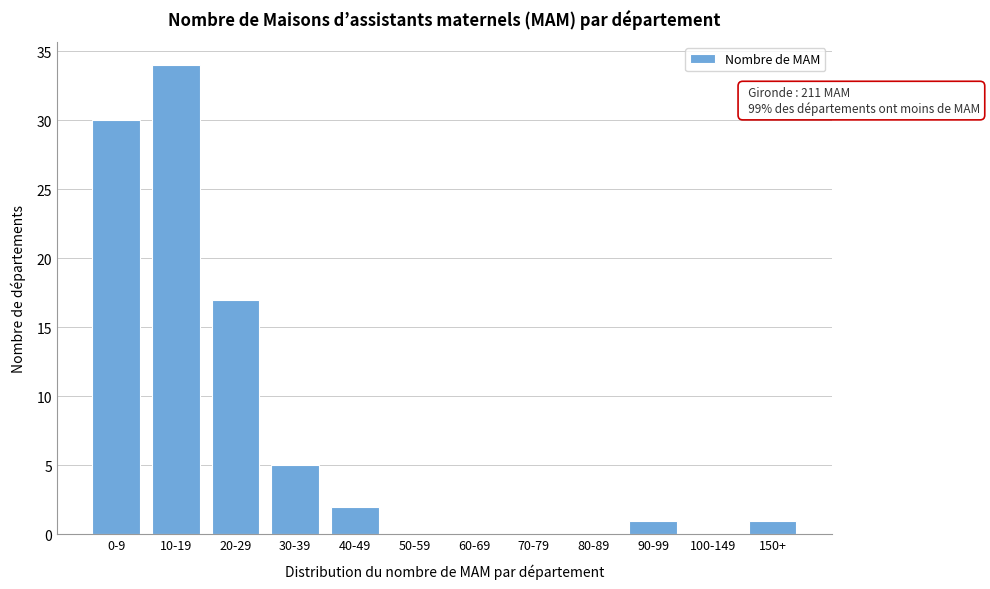

Reading left to right, transcribe all the data shown in this chart.

0-9=30	10-19=34	20-29=17	30-39=5	40-49=2	50-59=0	60-69=0	70-79=0	80-89=0	90-99=1	100-149=0	150+=1